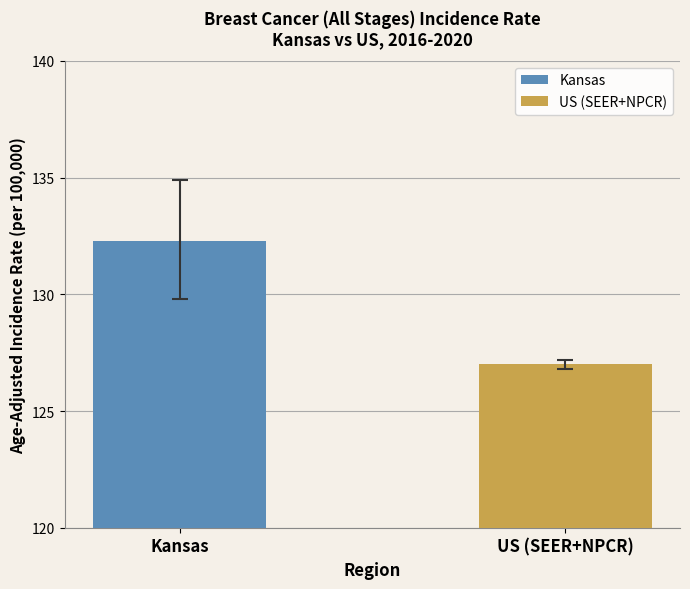

What is the change in value from Kansas to US (SEER+NPCR)?

-5.3